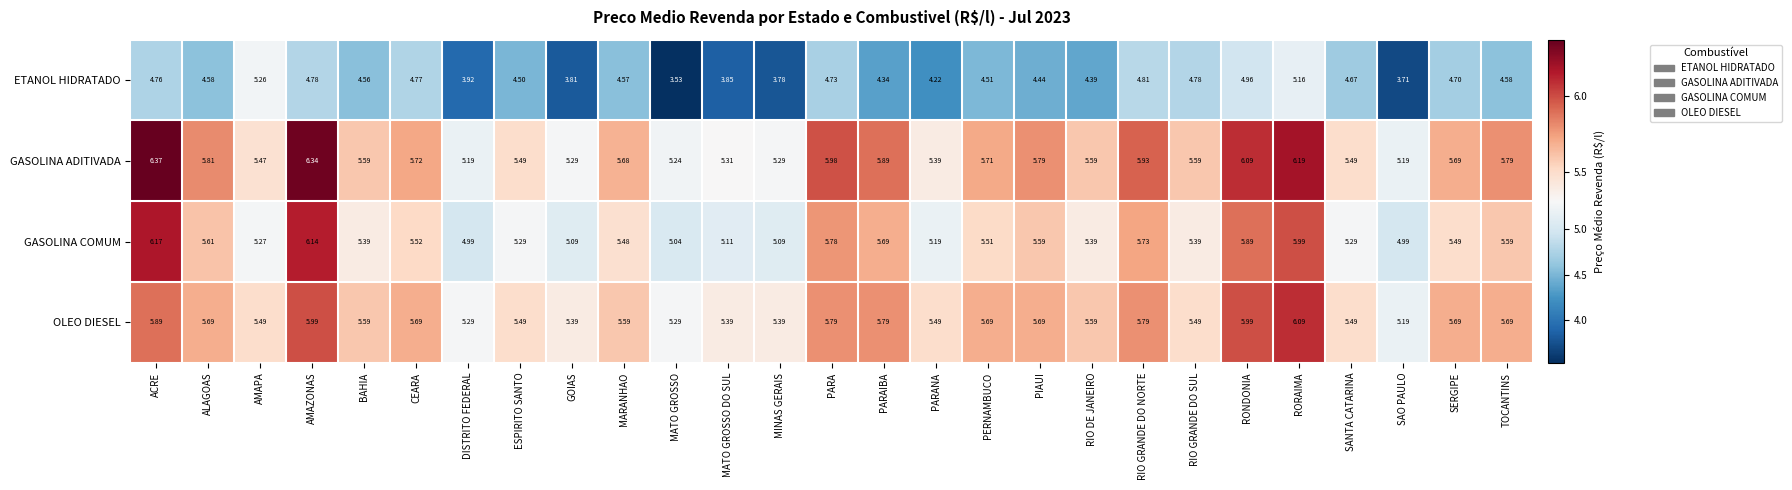

At which label does OLEO DIESEL reach its peak?

RORAIMA